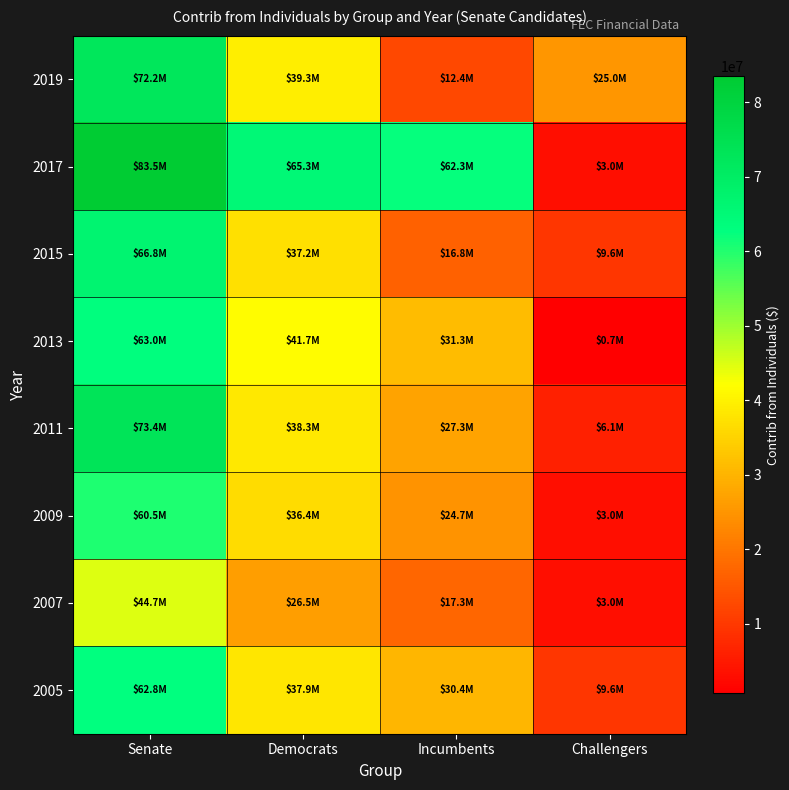

Which series has the largest range (max minus min)?

2017